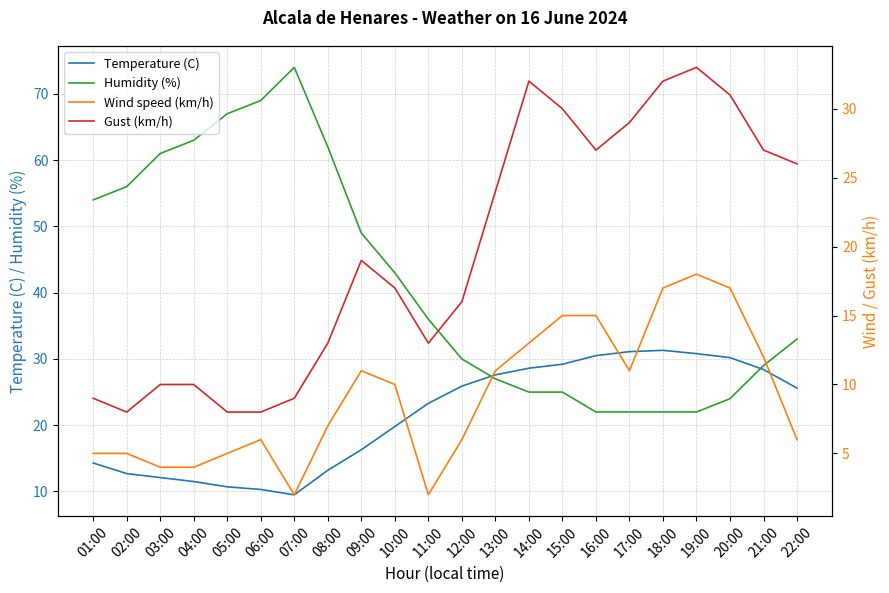

How many lines are shown in the chart?

4